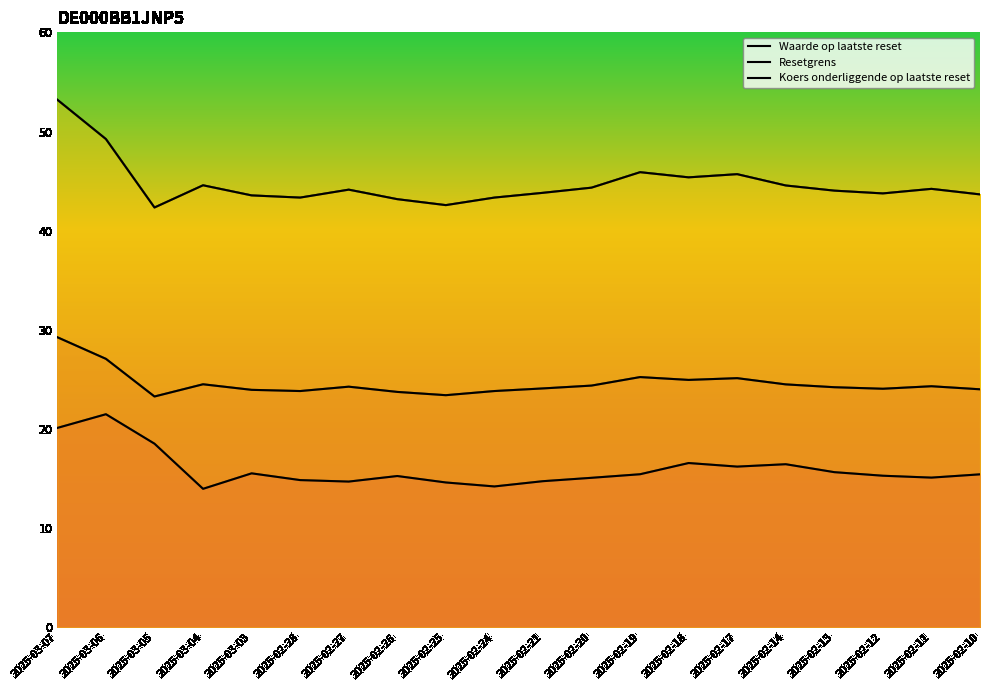

True or false: Waarde op laatste reset and Resetgrens intersect in this chart.

False